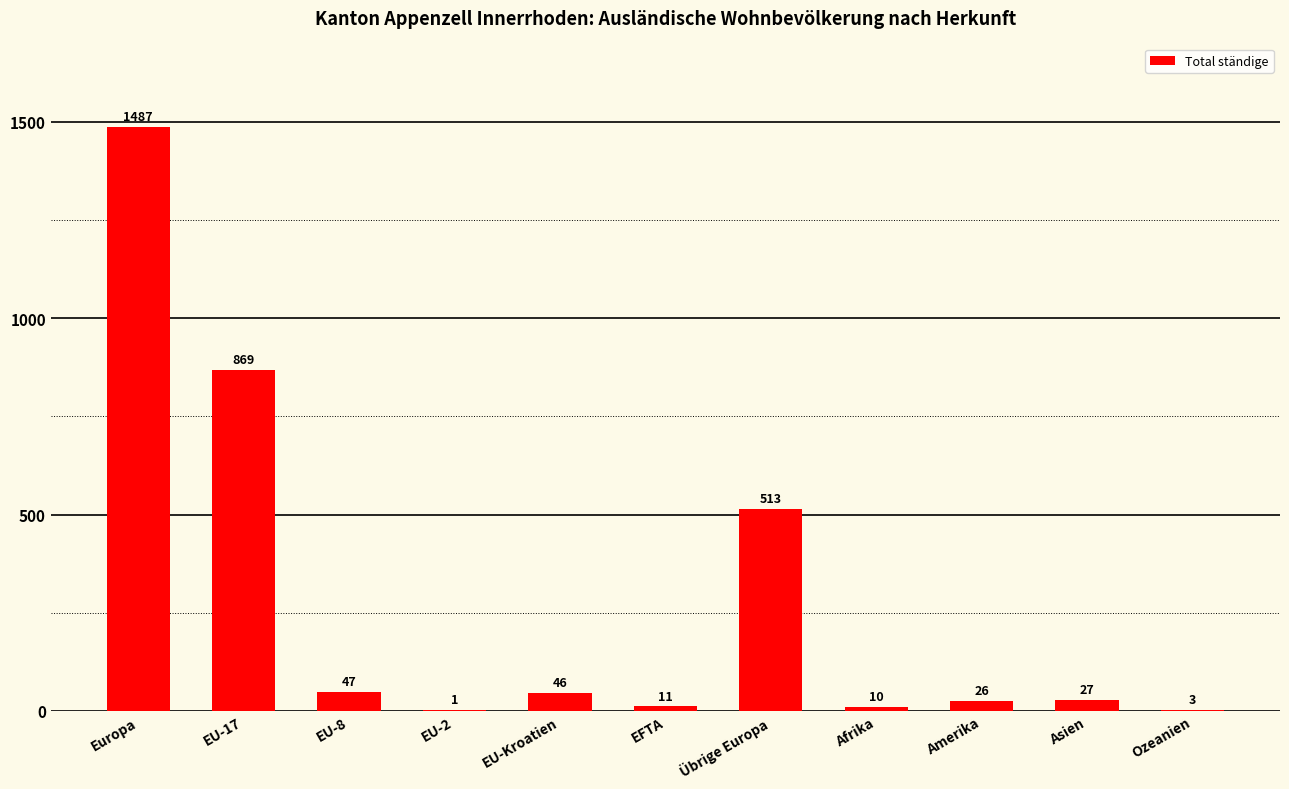

The chart shows a value of 10 at Afrika. True or false?

True